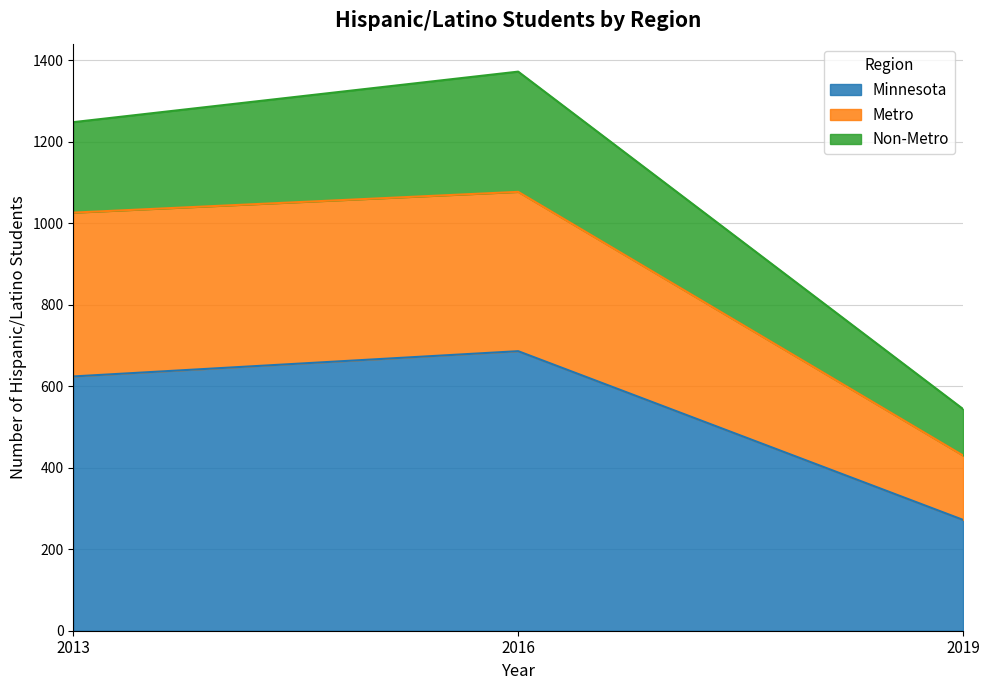

Is it true that Minnesota equals 922 at 2013?

False